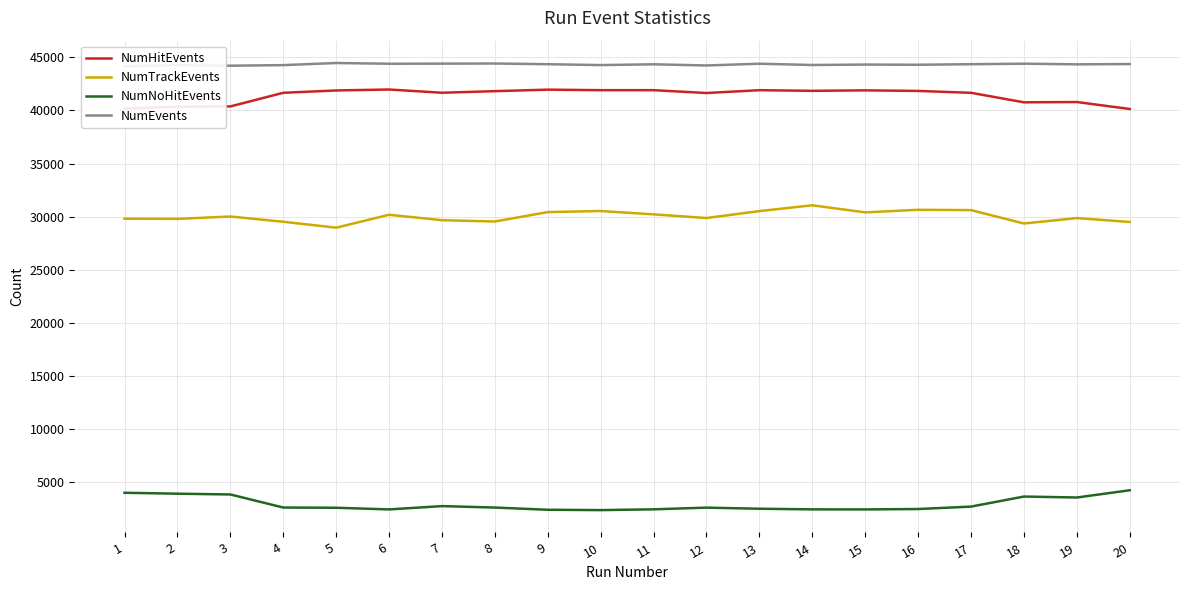

How many values in the NumHitEvents series exceed 41819?

9